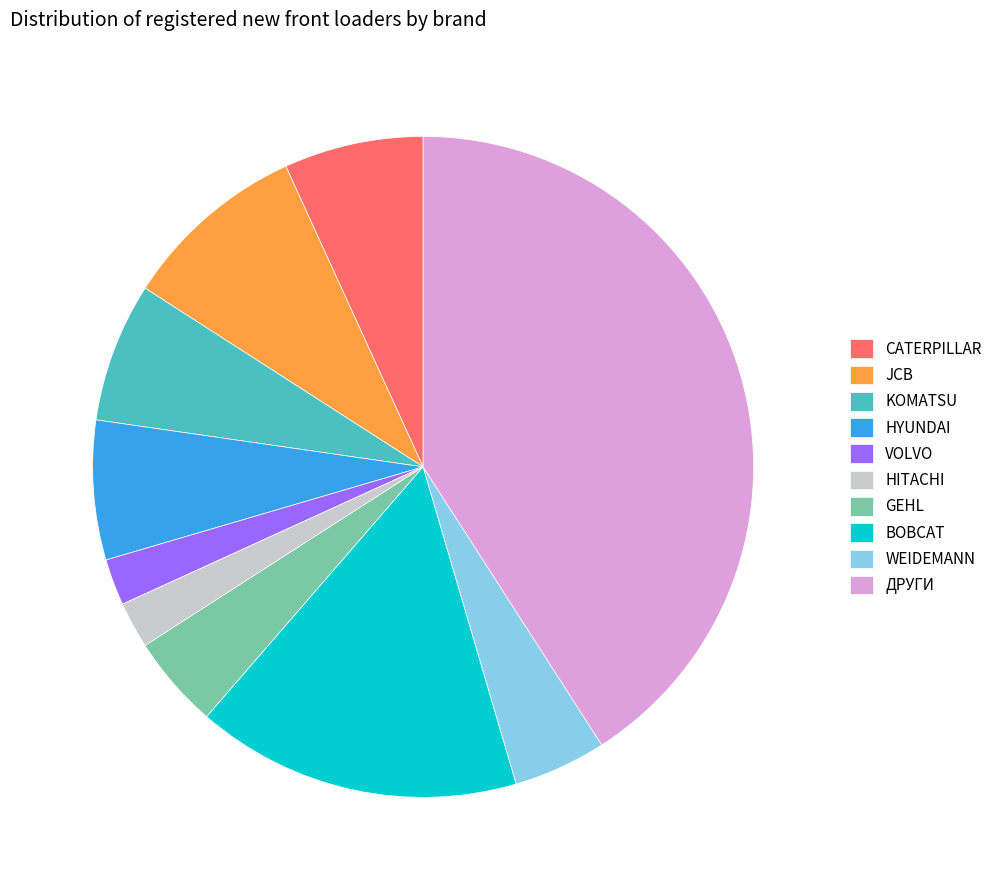

Is there a majority slice in this chart?

No